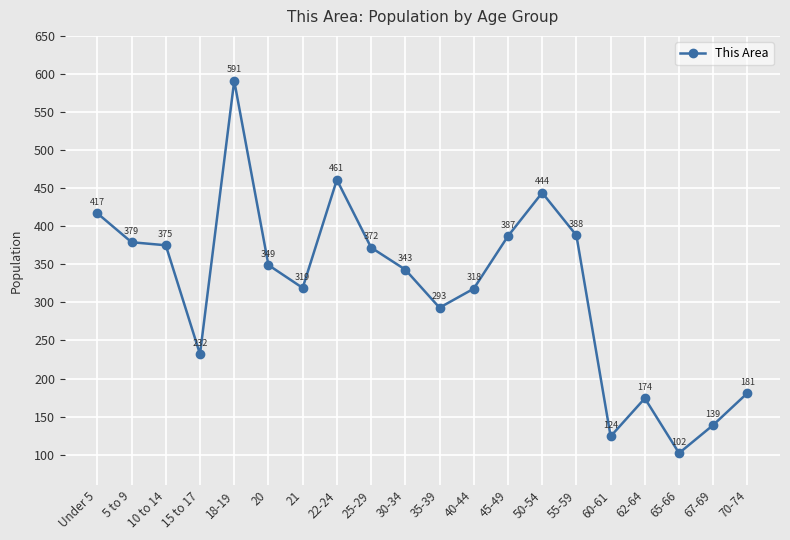

True or false: the data has more than 1 interior local peaks.

True